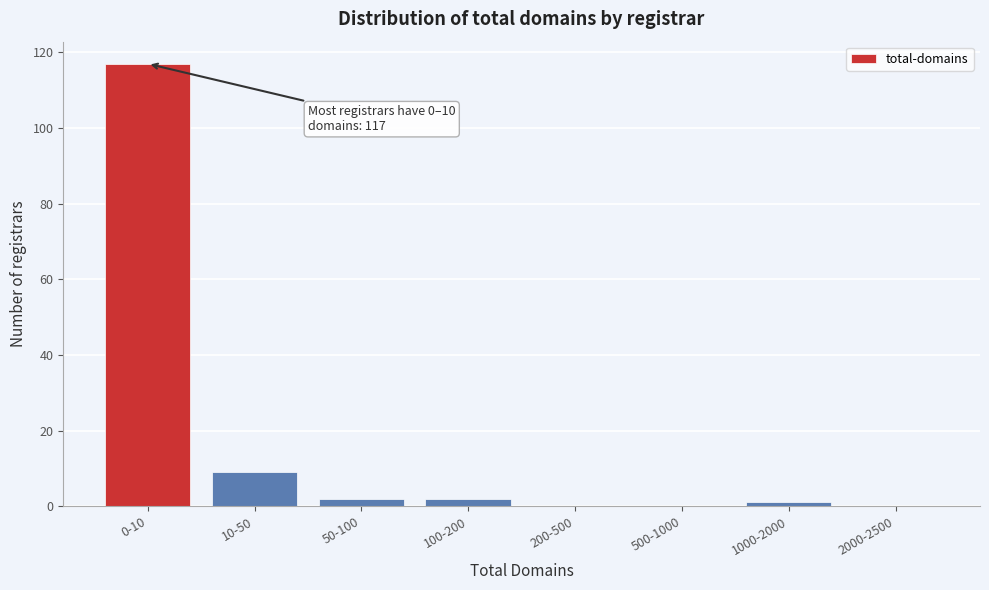

Reading left to right, what are all the values shown in this chart?

0-10=117	10-50=9	50-100=2	100-200=2	200-500=0	500-1000=0	1000-2000=1	2000-2500=0